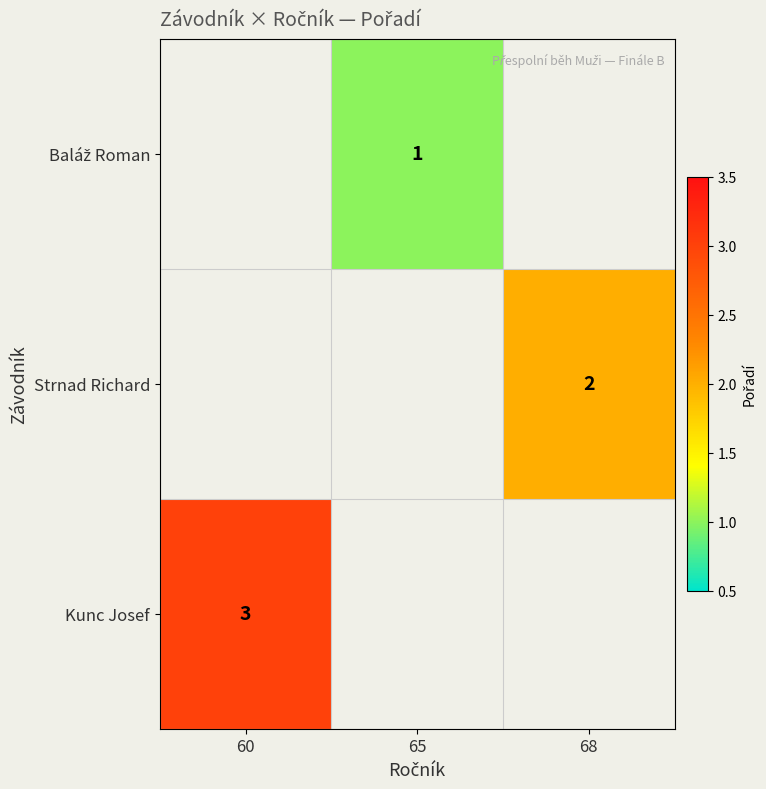

True or false: Strnad Richard has a value of 3 at 68.

False